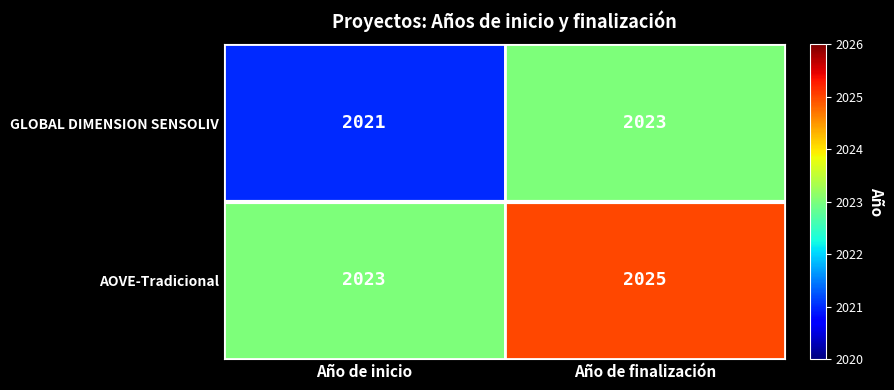

The GLOBAL DIMENSION SENSOLIV series shows 2021 at Año de inicio. True or false?

True